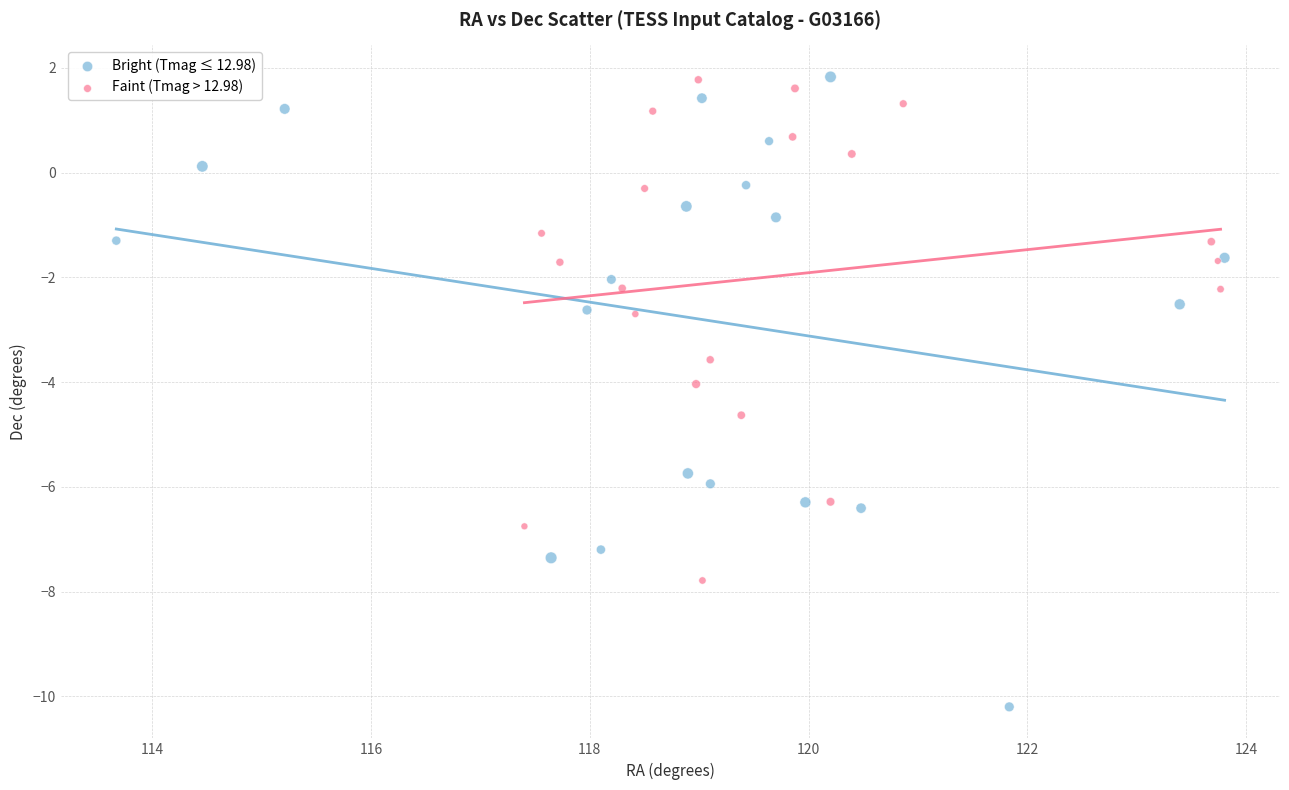

Which series has the largest Y range (max minus min)?

Bright (Tmag ≤ 12.98)